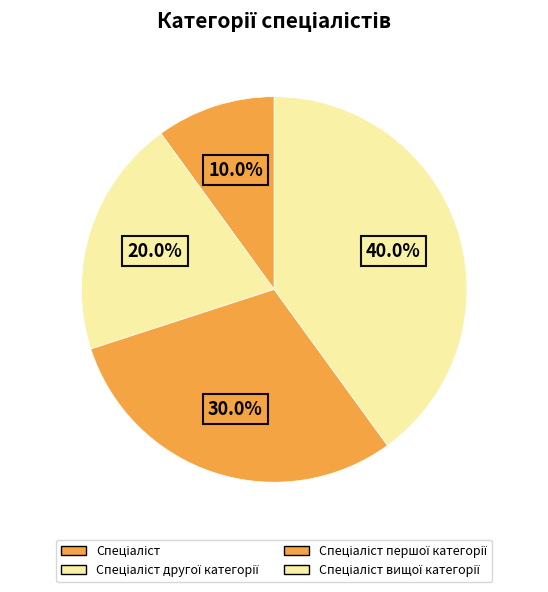

To the nearest percent, what is the average slice percentage?

25%